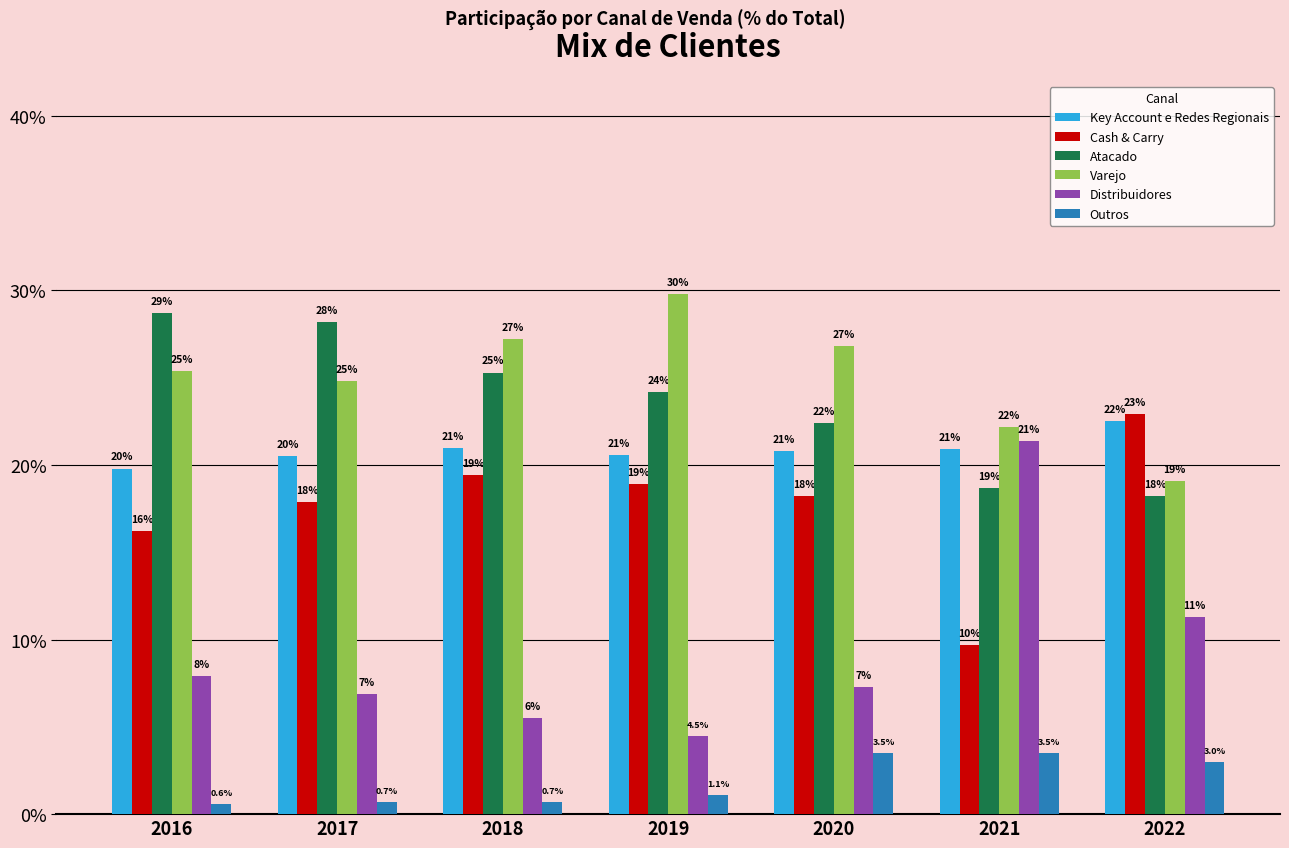

At which label does Cash & Carry reach its peak?

2022